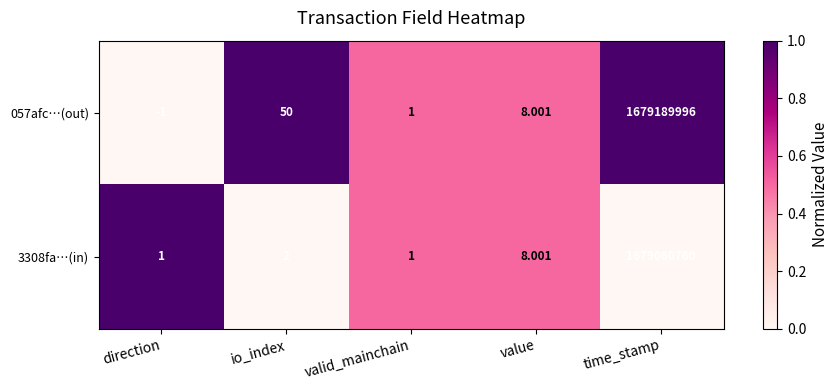

What is the spread (max minus min) of values at time_stamp?

129236.0